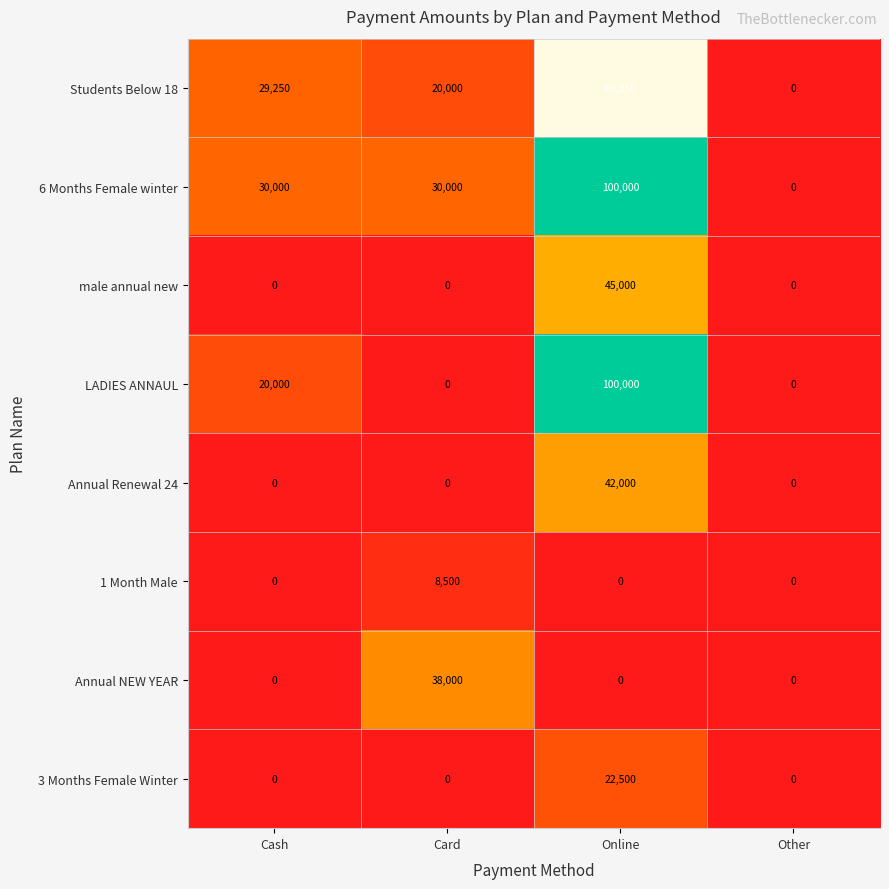

Count the Annual NEW YEAR values in the range 0 to 38000.

4